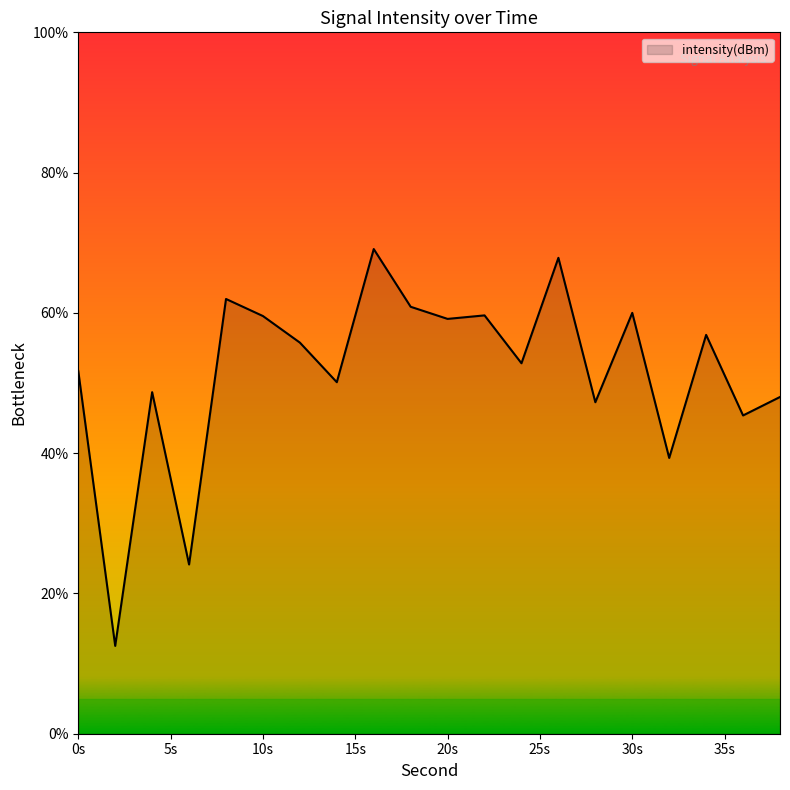

Does the chart display data point markers on the line(s)?

No